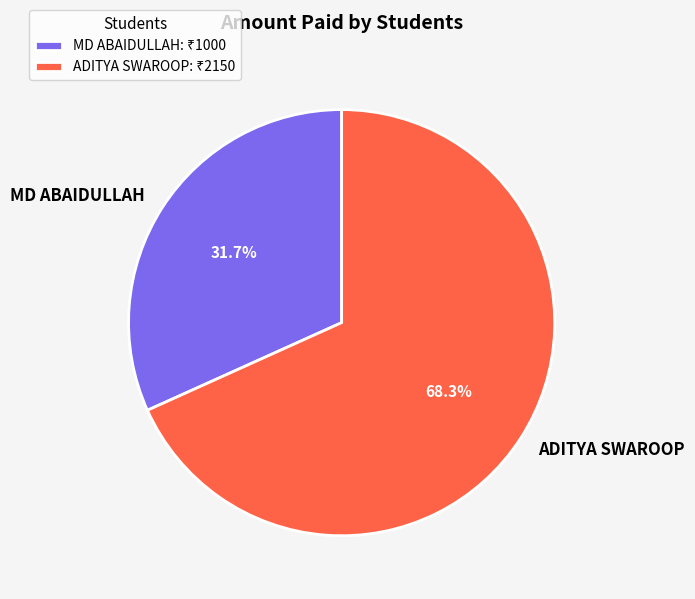

Which has a higher value, ADITYA SWAROOP or MD ABAIDULLAH?

ADITYA SWAROOP